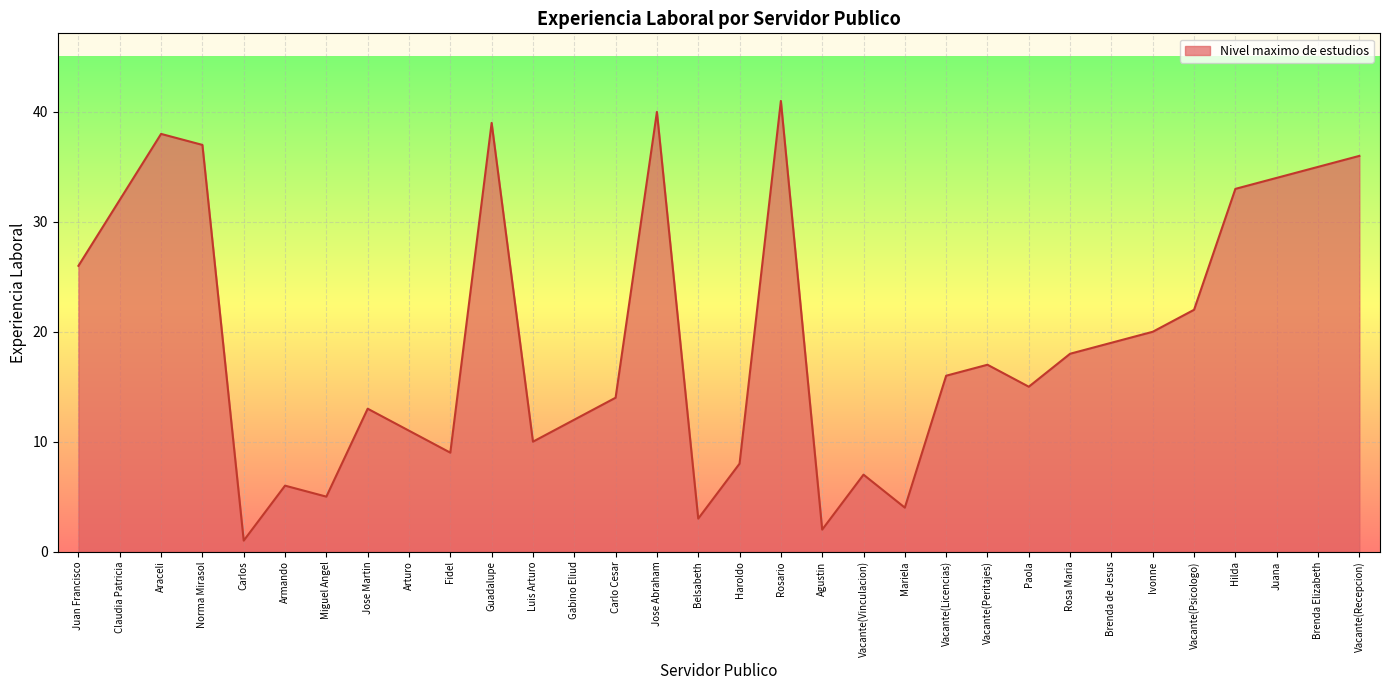

At which label does the data first exceed 17?

Juan Francisco